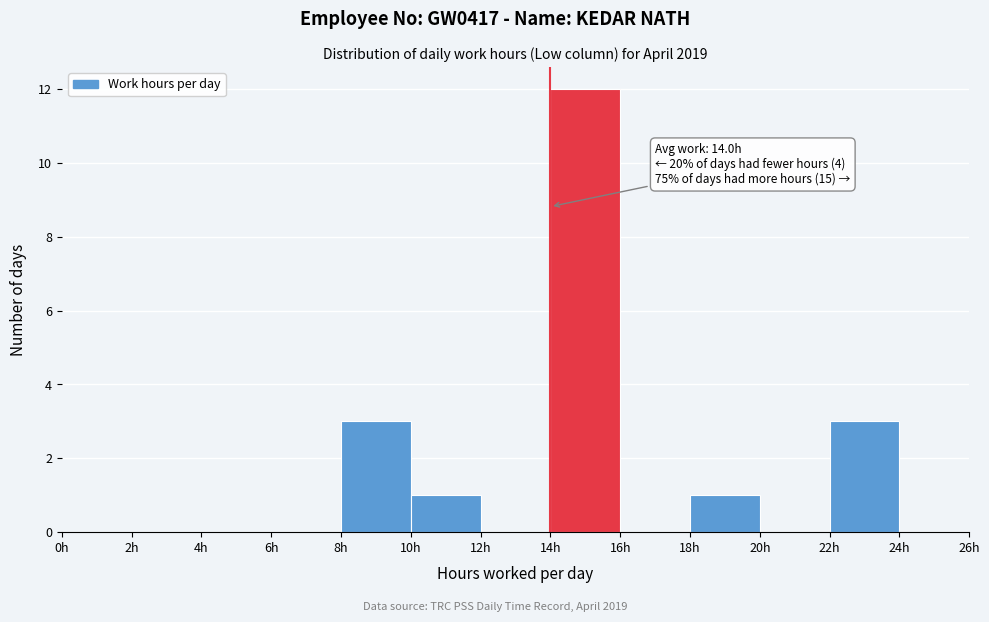

Which range on the x-axis has the tallest bar?

14 to 16